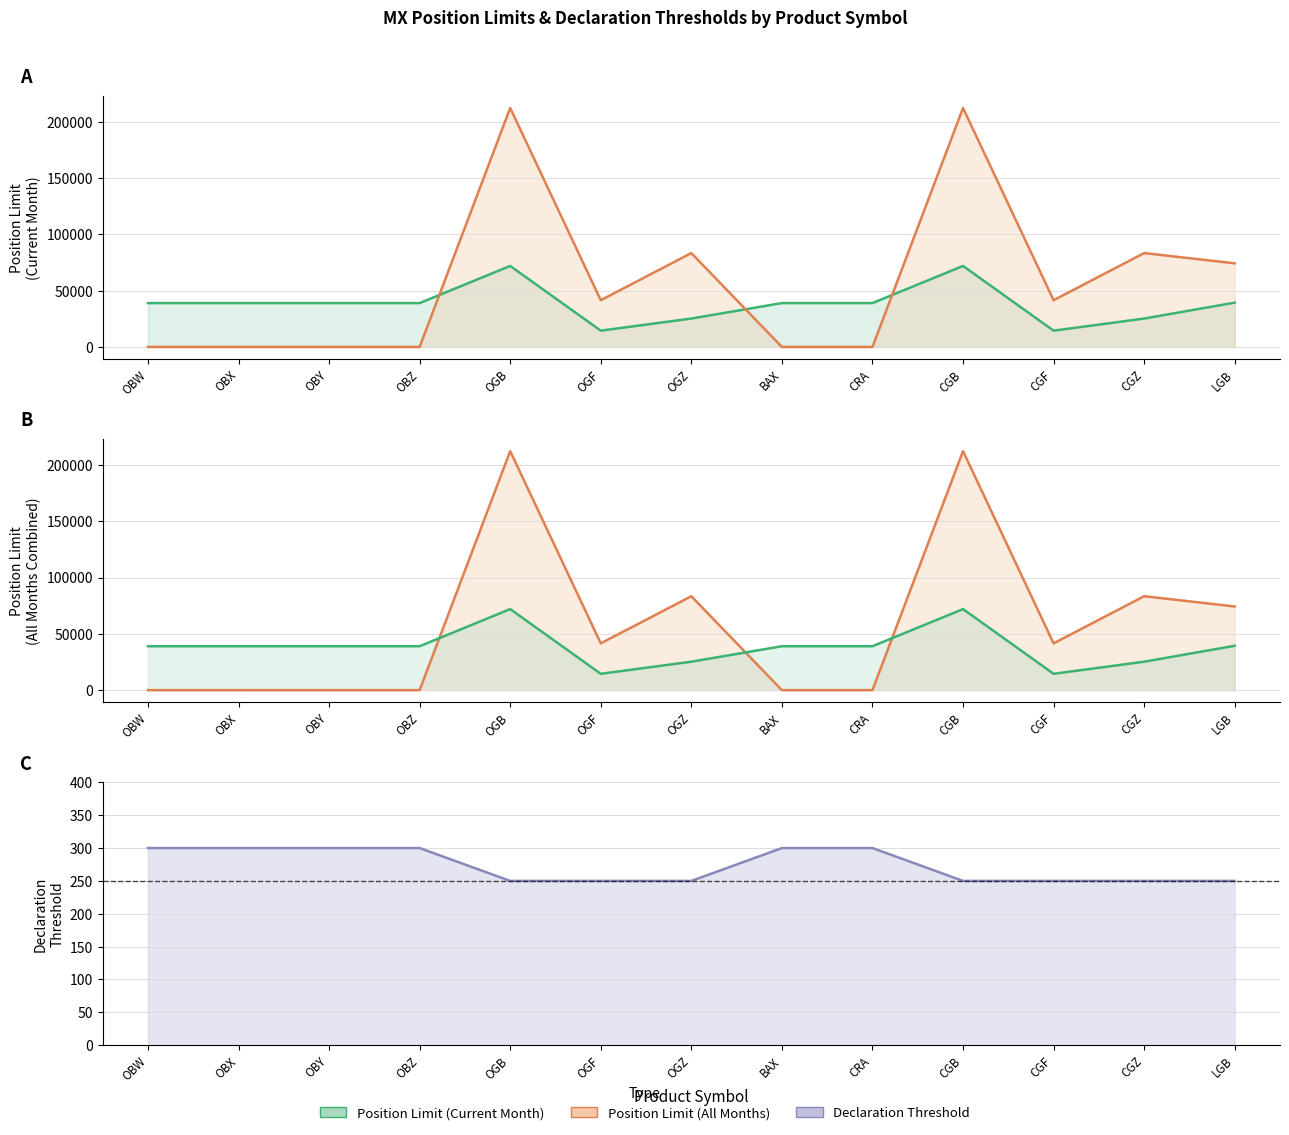

Is the value of Position Limit (Current Month) at OBY greater than the value of Declaration Threshold at CRA?

Yes